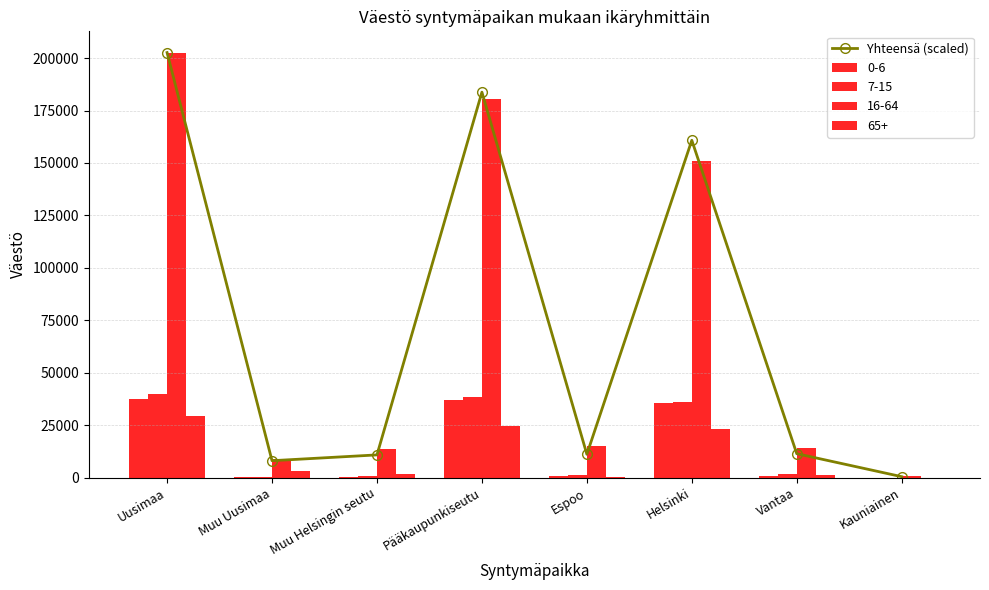

What is the difference between the second highest and second lowest values?

175690.7